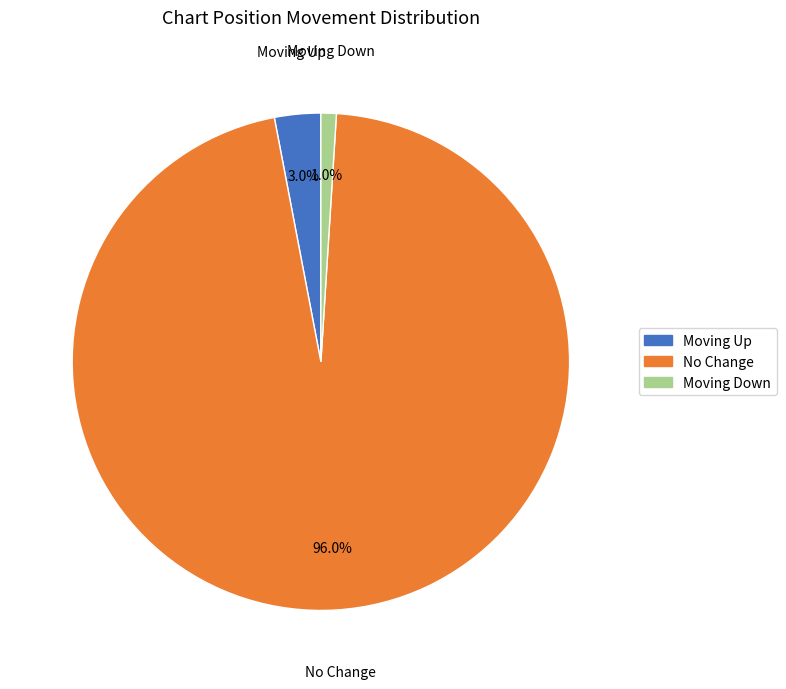

Which has a higher value, Moving Up or Moving Down?

Moving Up